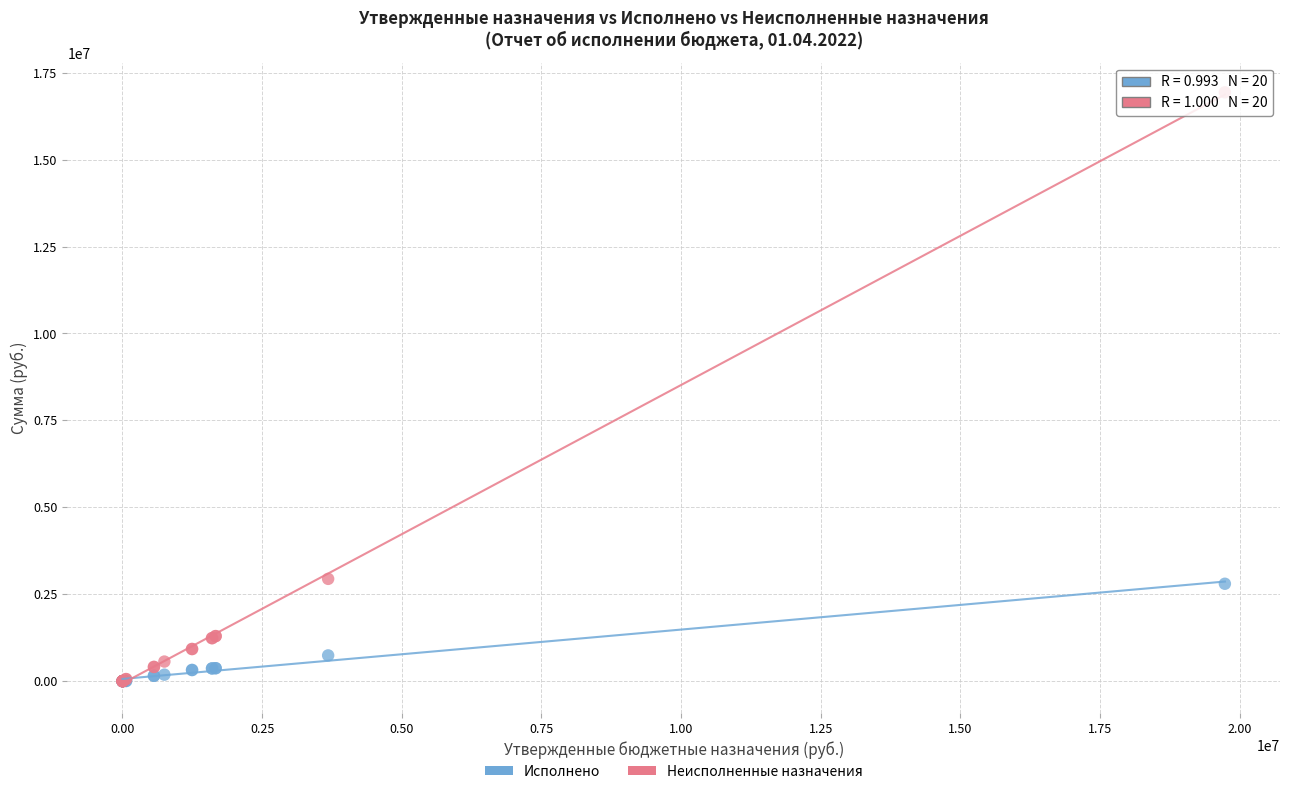

Which series reaches the maximum Y coordinate?

Неисполненные назначения